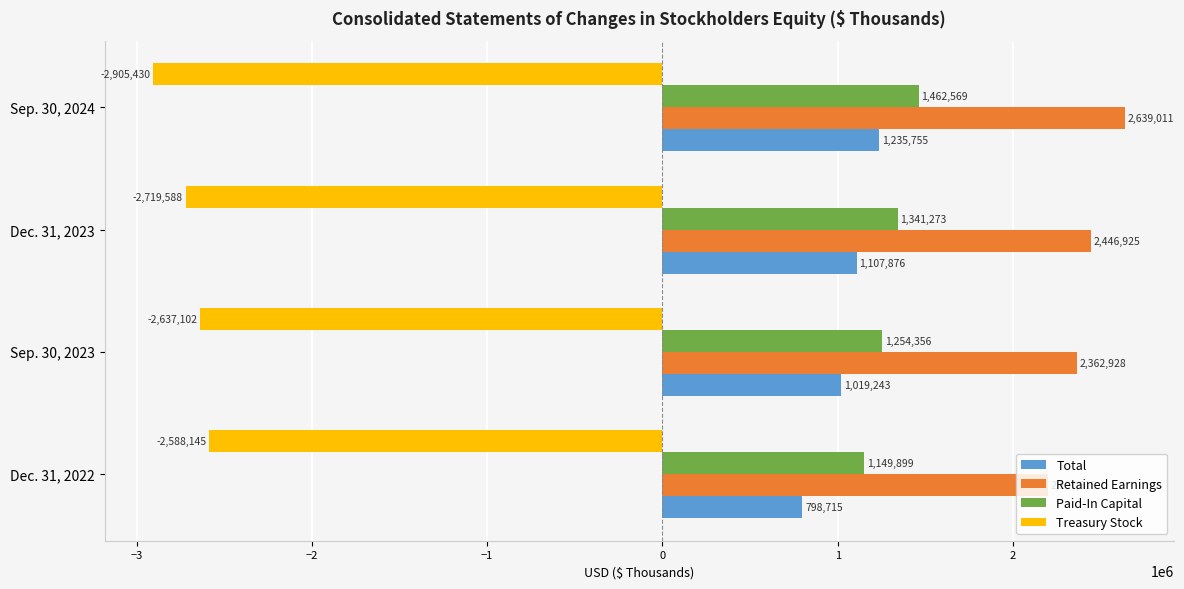

What are all the series names shown in the legend?

Total, Retained Earnings, Paid-In Capital, Treasury Stock